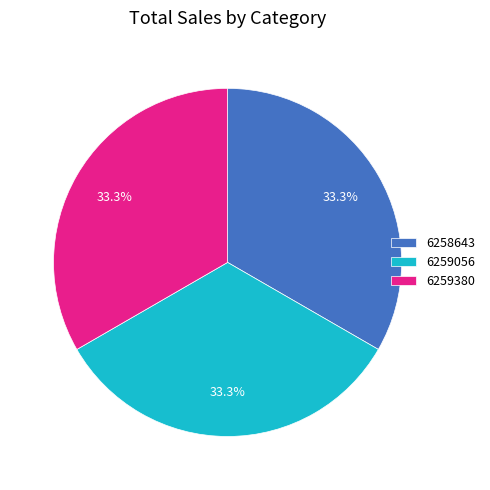

Is the sum of 6259380 and 6259056 greater than half?

Yes